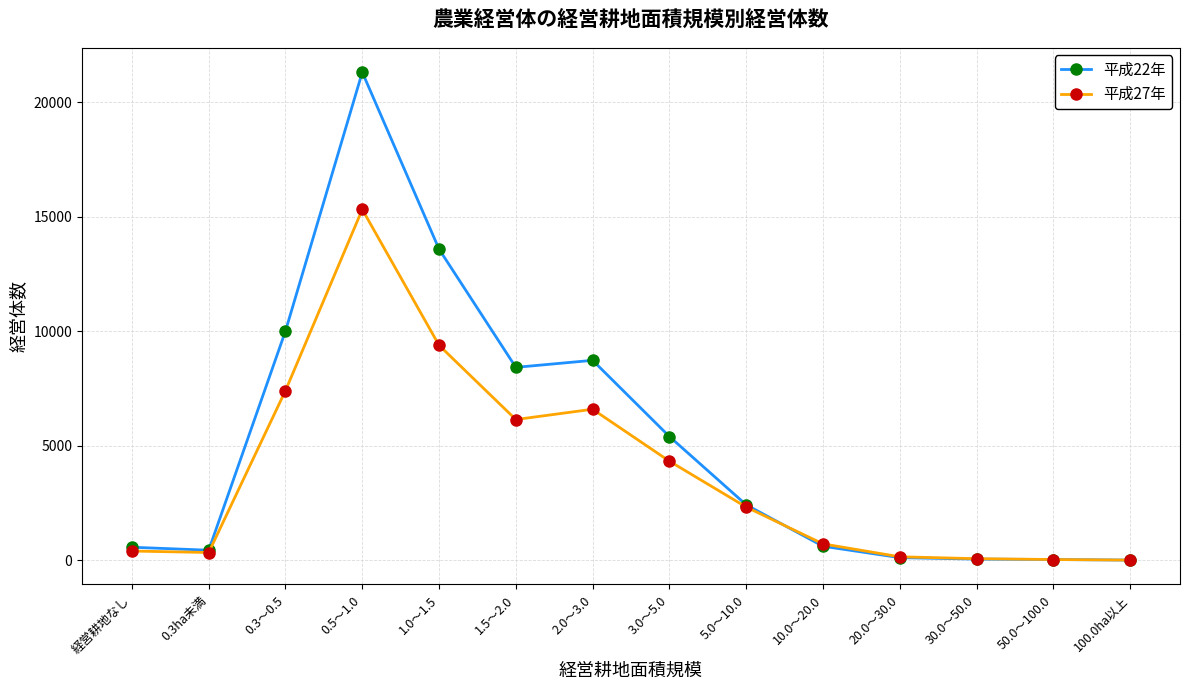

What is the average value of the 平成22年 series?

5118